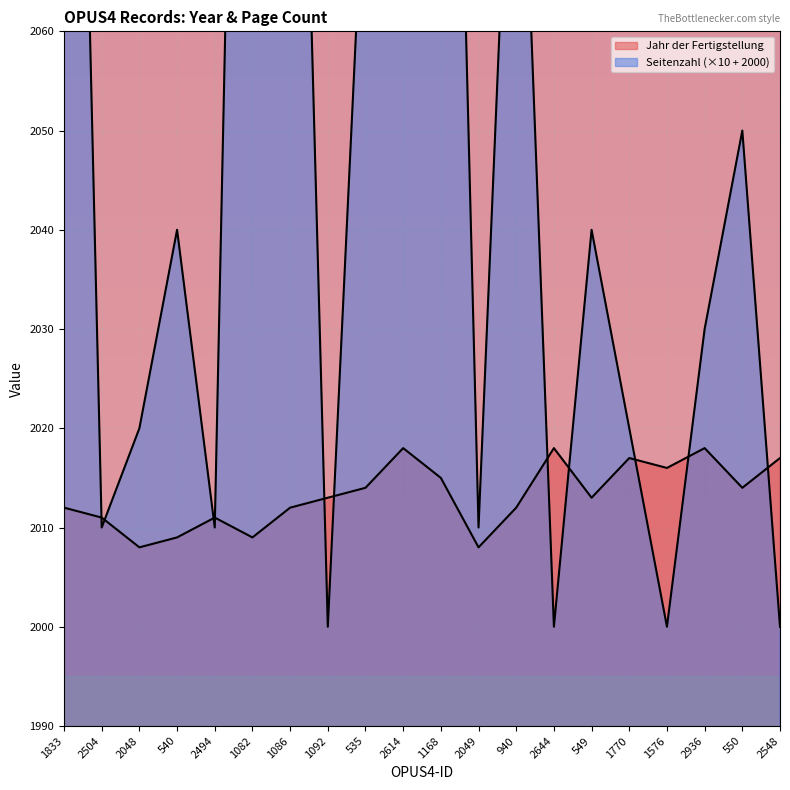

List the series in order of their overall mean, lowest first.

Jahr der Fertigstellung, Seitenzahl